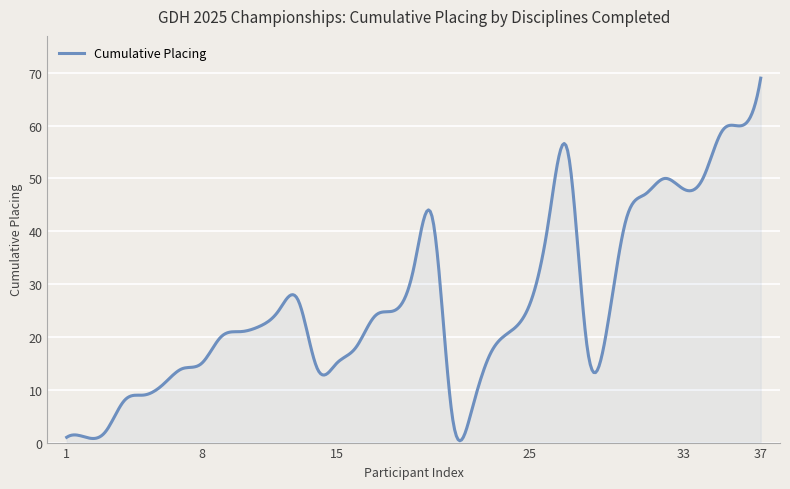

What is the maximum value shown in the chart?

69.0